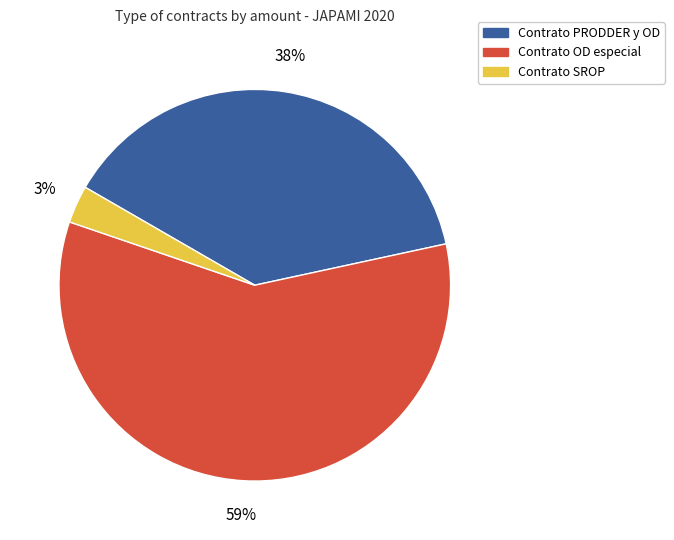

Is there any slice that represents more than half of the pie?

Yes